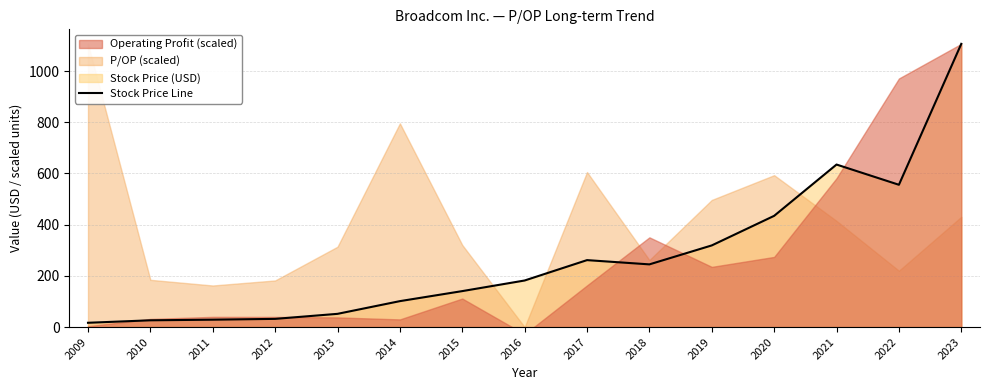

Where does the data first go above 181?

2016